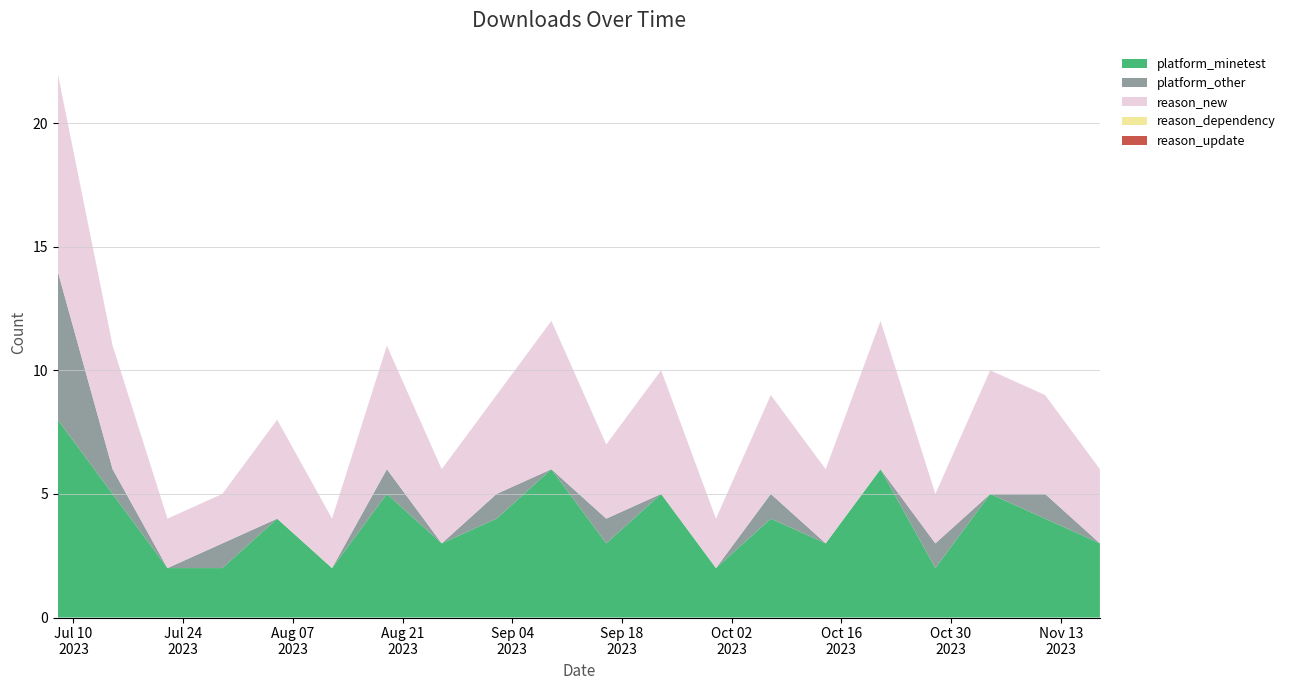

Reading left to right, extract all data points from this chart.

platform_minetest: 8	5	2	2	4	2	5	3	4	6	3	5	2	4	3	6	2	5	4	3
platform_other: 6	1	0	1	0	0	1	0	1	0	1	0	0	1	0	0	1	0	1	0
reason_new: 8	5	2	2	4	2	5	3	4	6	3	5	2	4	3	6	2	5	4	3
reason_dependency: 0	0	0	0	0	0	0	0	0	0	0	0	0	0	0	0	0	0	0	0
reason_update: 0	0	0	0	0	0	0	0	0	0	0	0	0	0	0	0	0	0	0	0